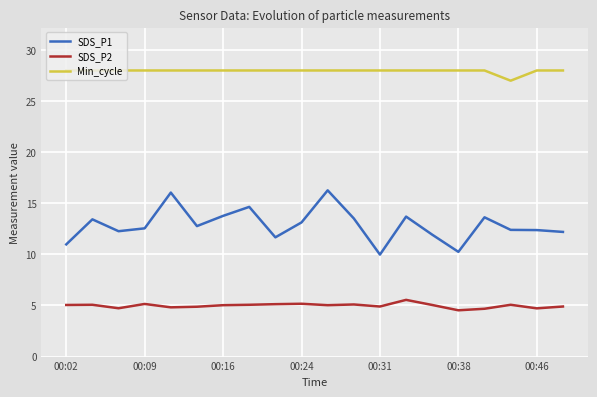

Which series has the largest total across all categories?

Min_cycle